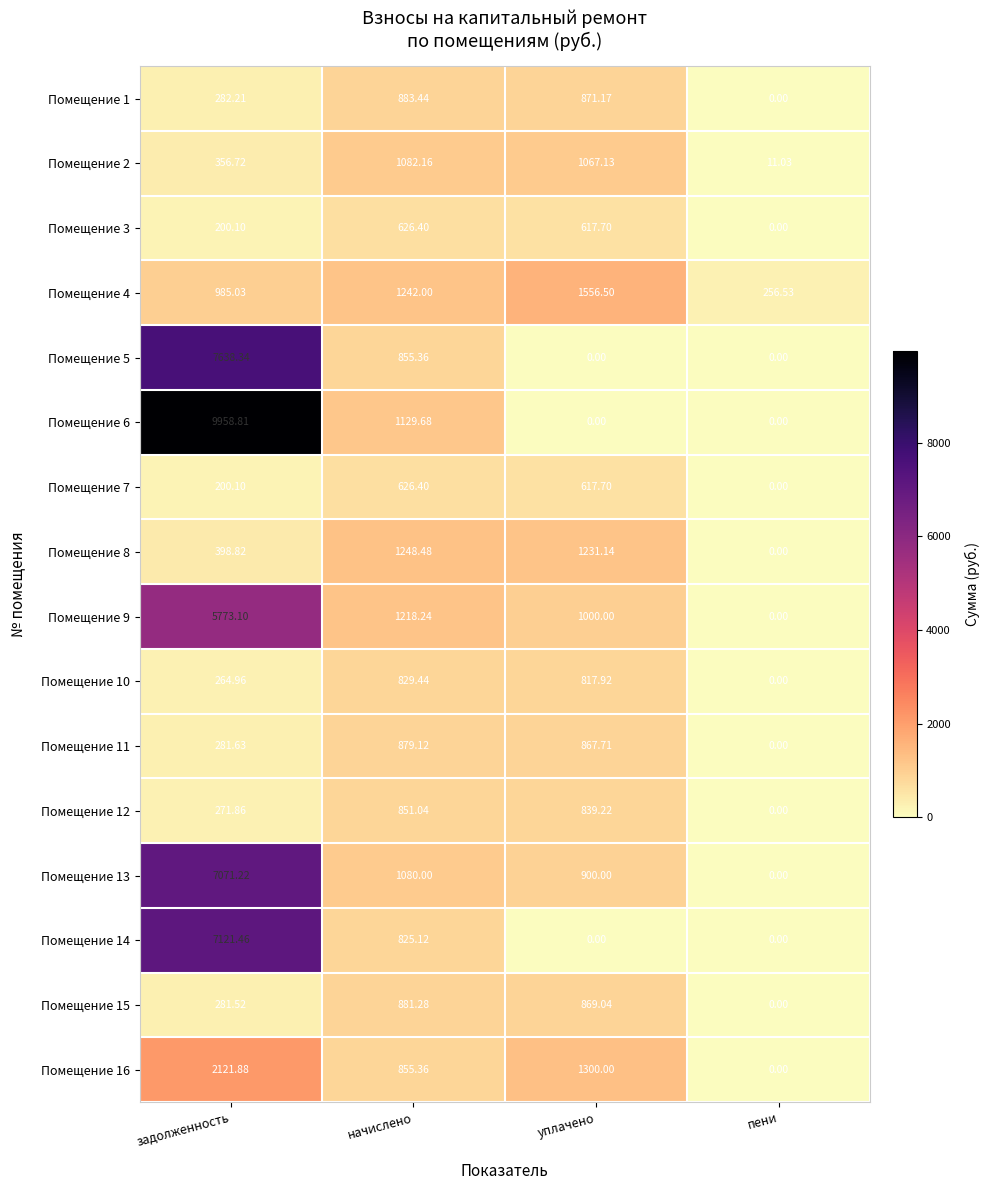

Which category has the highest value in the Помещение 13 series?

задолженность